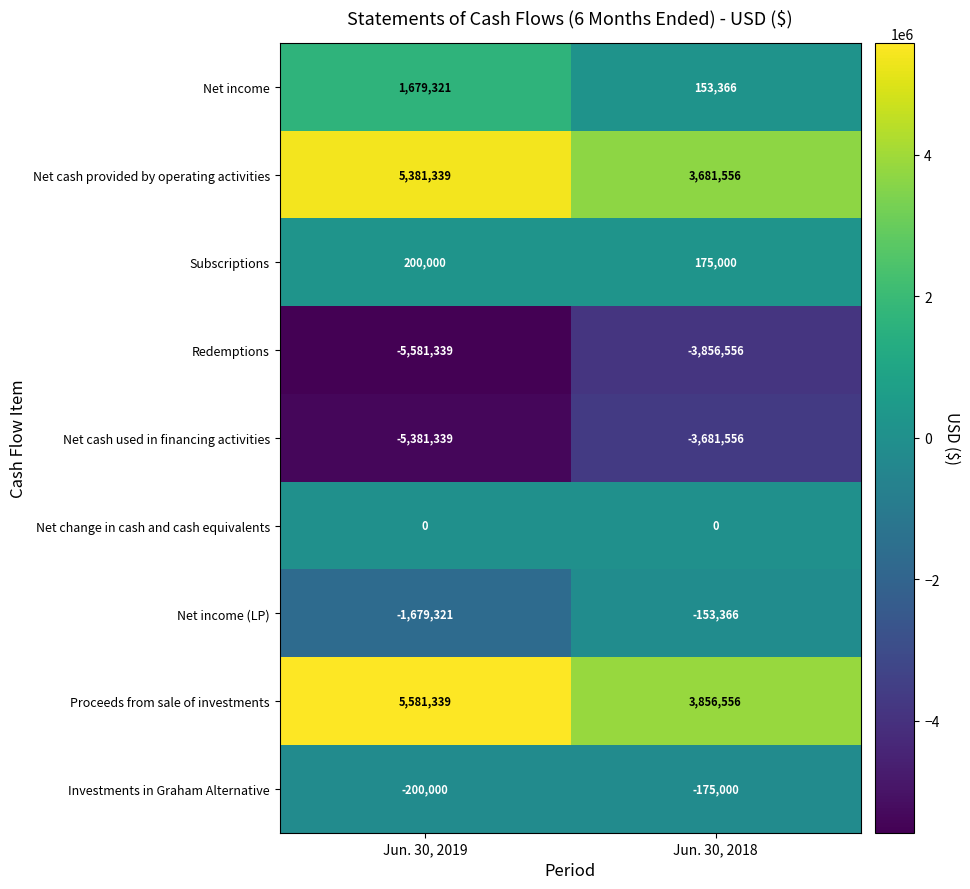

Which series has the largest total across all categories?

Proceeds from sale of investments